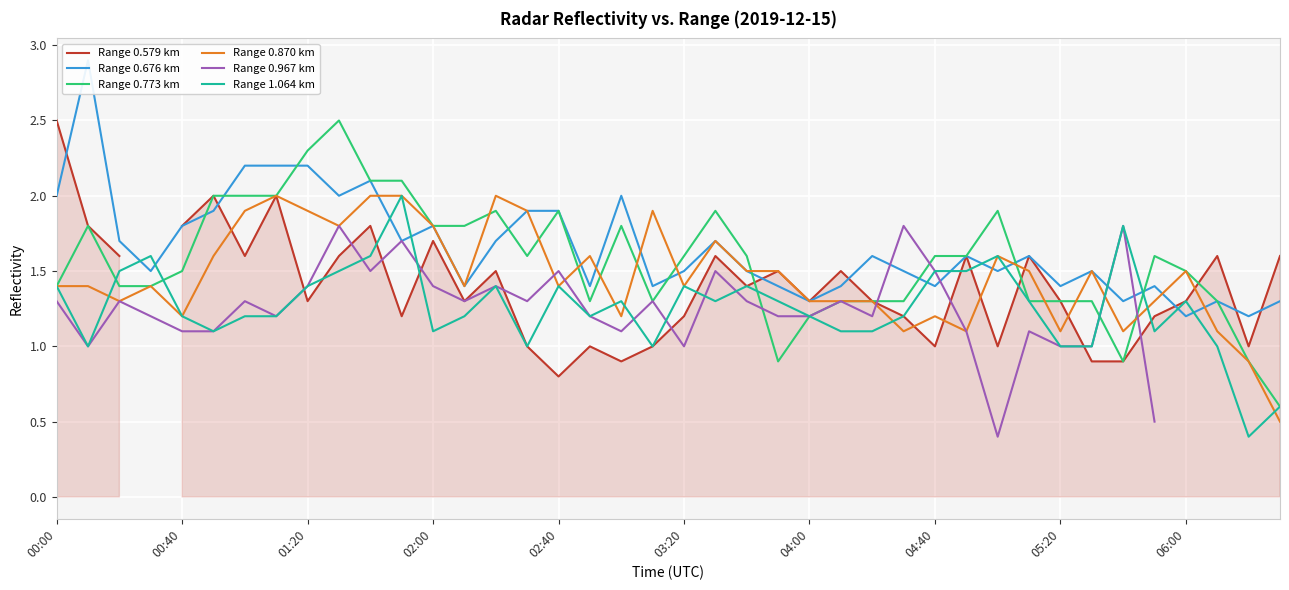

What is the difference between the second highest and minimum values in the Range 0.773 km series?

1.7